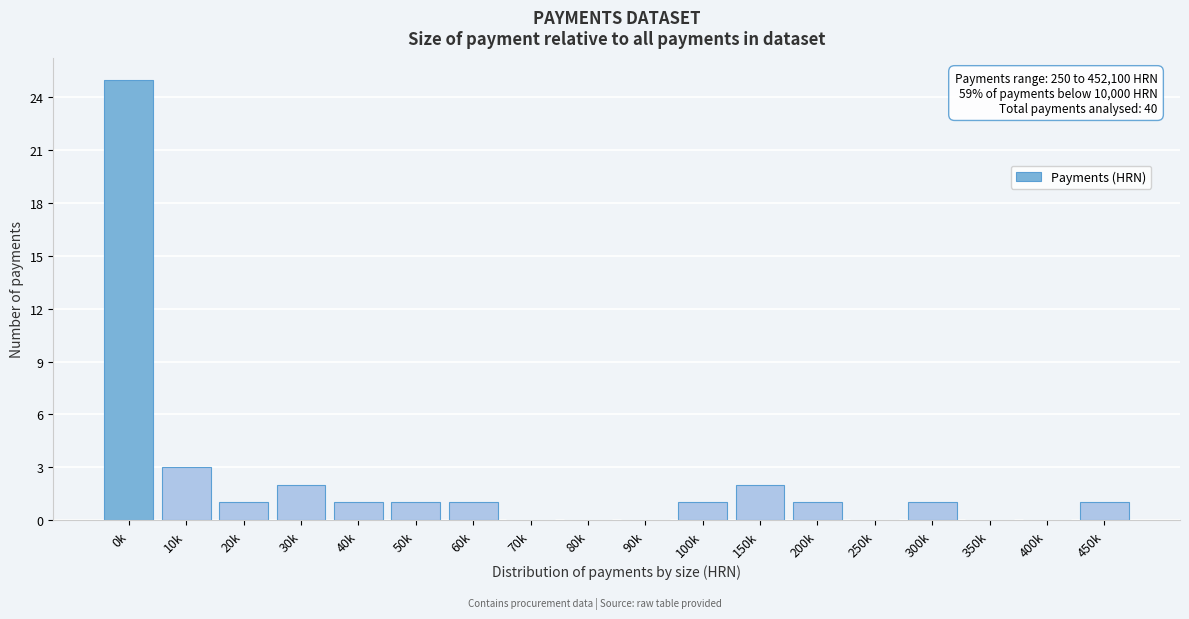

Reading left to right, what are all the values shown in this chart?

0k=25	10k=3	20k=1	30k=2	40k=1	50k=1	60k=1	70k=0	80k=0	90k=0	100k=1	150k=2	200k=1	250k=0	300k=1	350k=0	400k=0	450k=1